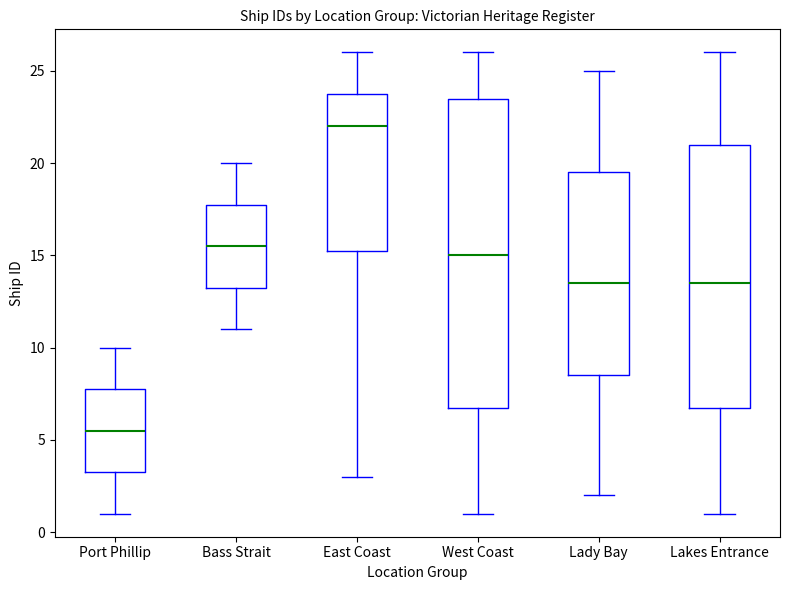

Which box's median line is the lowest?

Port Phillip